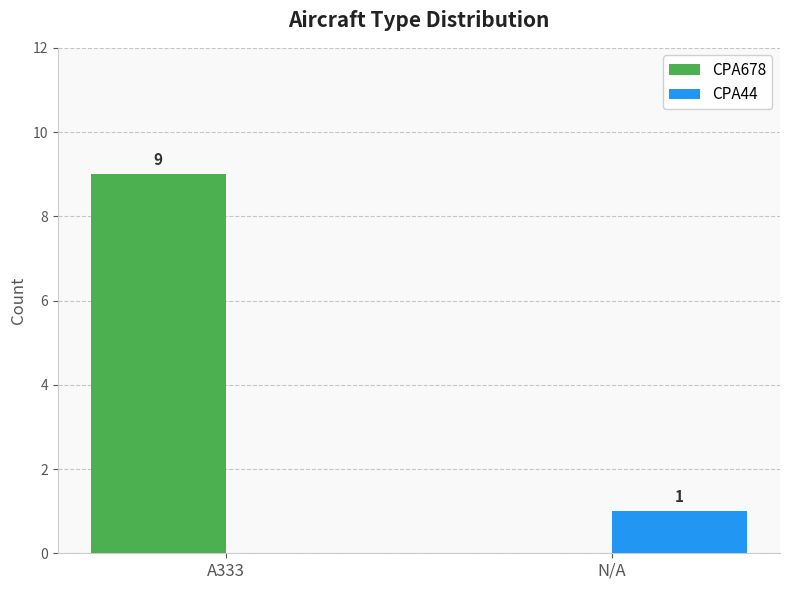

How many groups of bars are there?

2